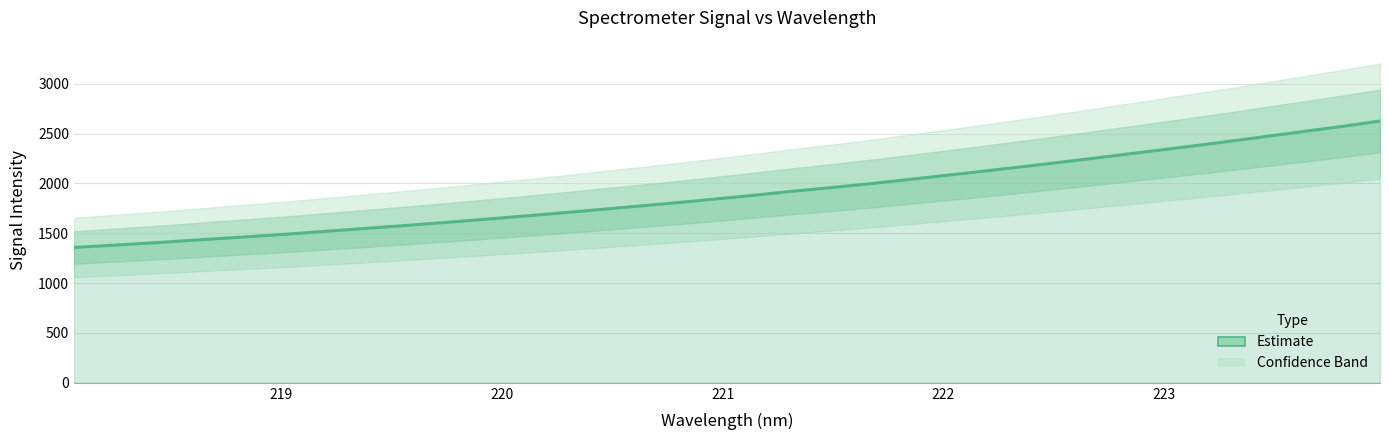

Does the chart display data point markers on the line(s)?

No